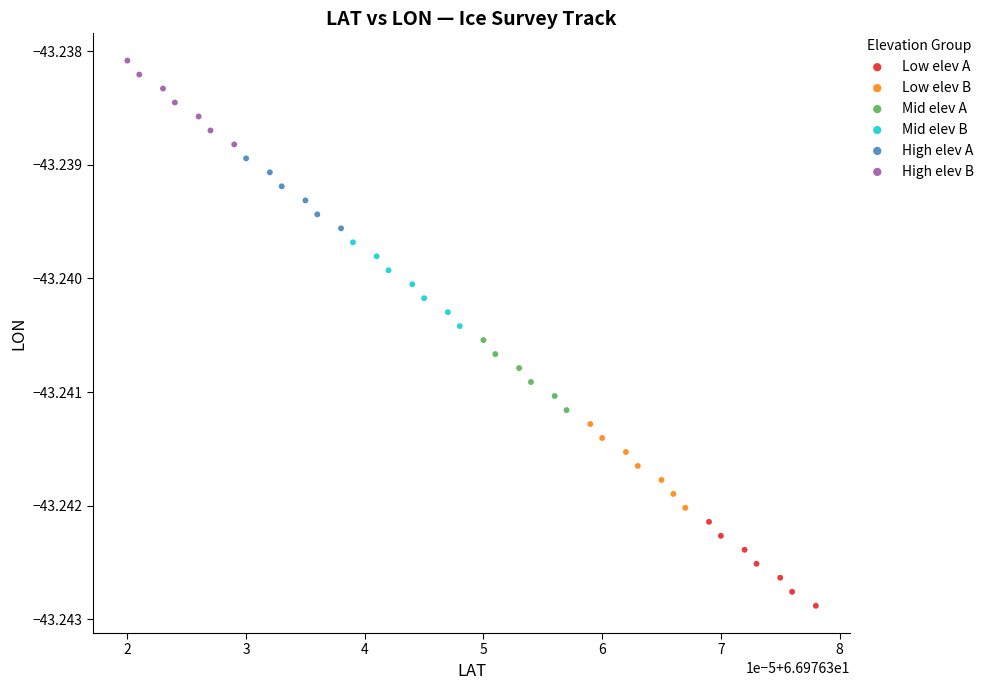

Which series has the largest Y range (max minus min)?

Low elev A